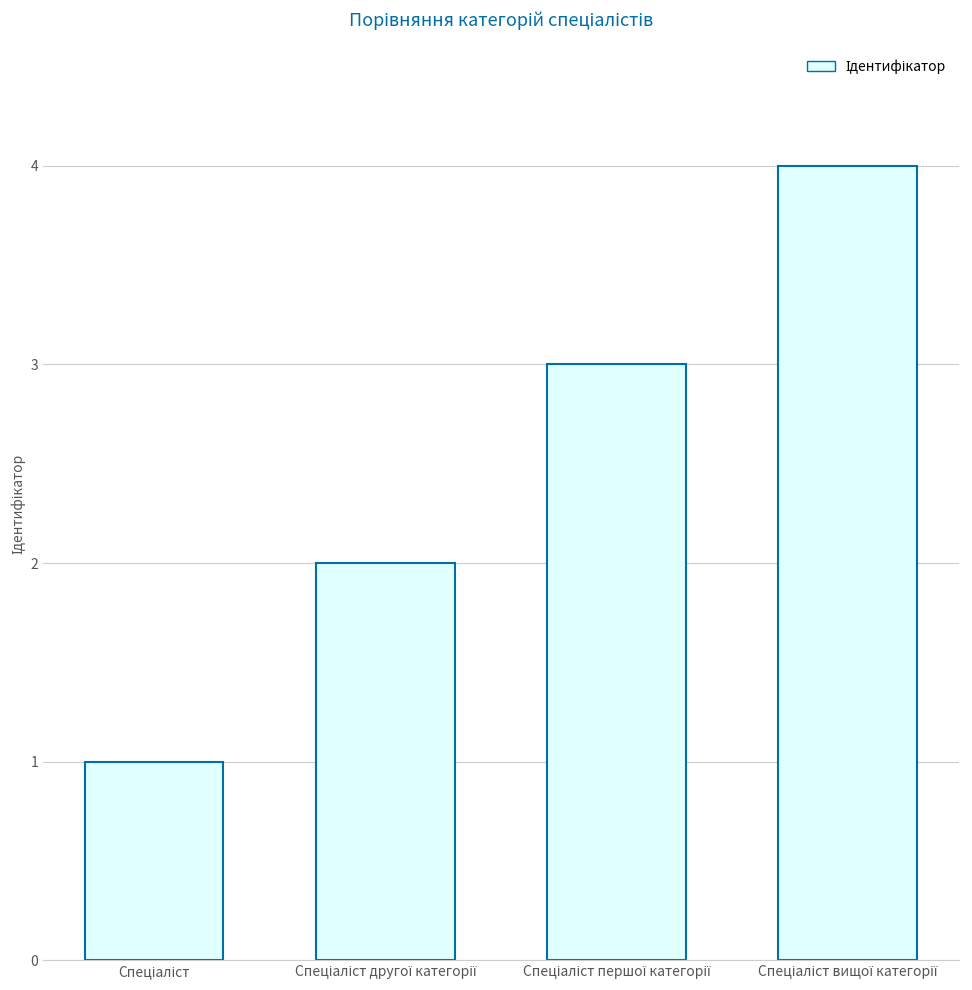

What is the maximum value shown in the chart?

4